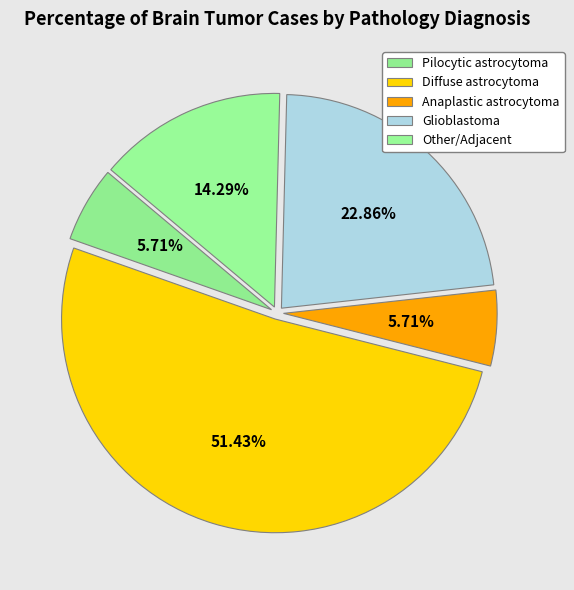

Count the number of slices in the pie.

5